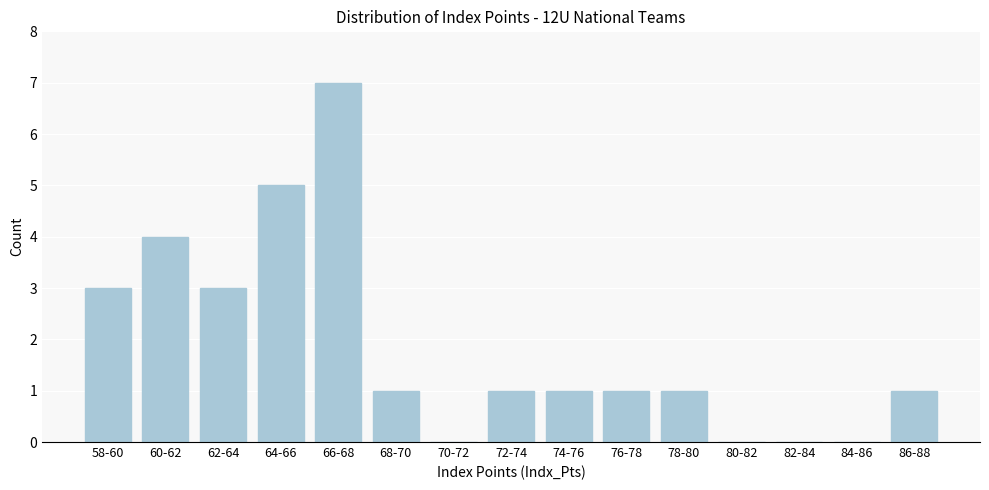

Reading right to left, list all the values displayed in this chart.

86-88=1	84-86=0	82-84=0	80-82=0	78-80=1	76-78=1	74-76=1	72-74=1	70-72=0	68-70=1	66-68=7	64-66=5	62-64=3	60-62=4	58-60=3